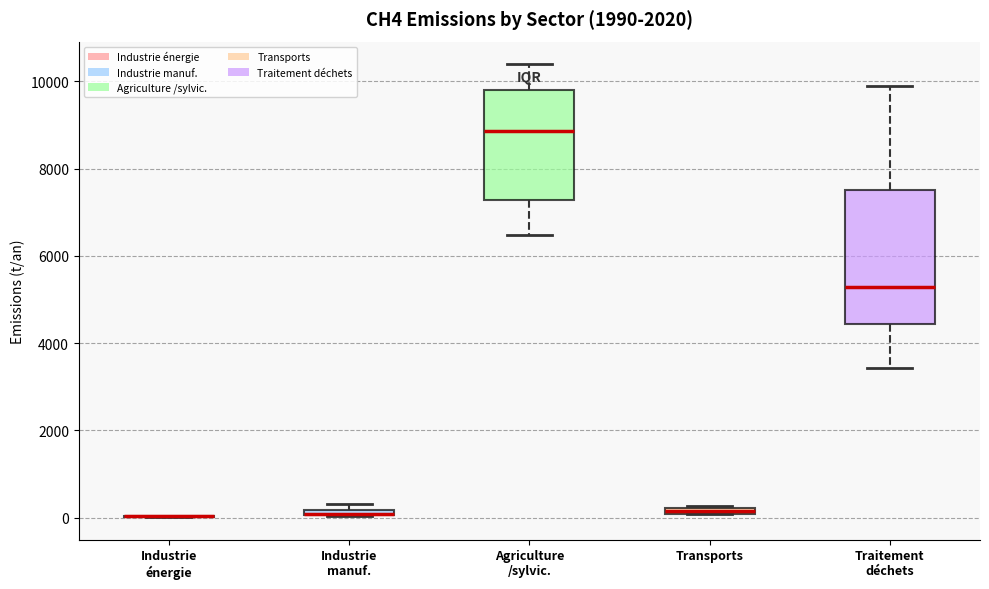

Where is the lower edge of the box for Transports on the y-axis? The values are not printed on the chart, so give them approximately, as read against the axis.

0